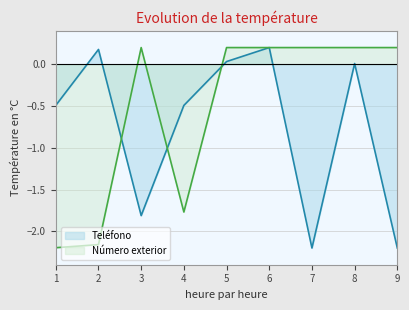

Reading left to right, transcribe all the data shown in this chart.

Número exterior: 1=-2.2	2=-2.2	3=0.2	4=-1.8	5=0.2	6=0.2	7=0.2	8=0.2	9=0.2
Teléfono: 1=-0.5	2=0.2	3=-1.8	4=-0.5	5=0.0	6=0.2	7=-2.2	8=0.0	9=-2.2